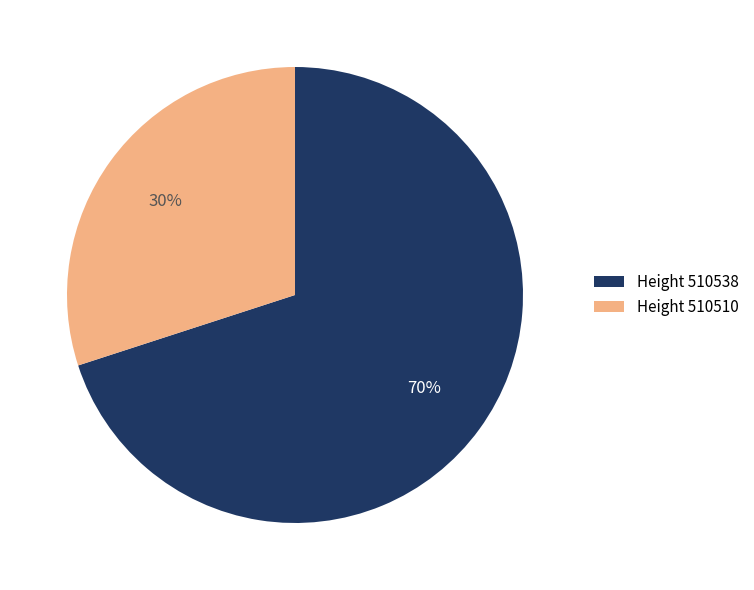

What is the smallest slice in the pie chart?

Height 510510